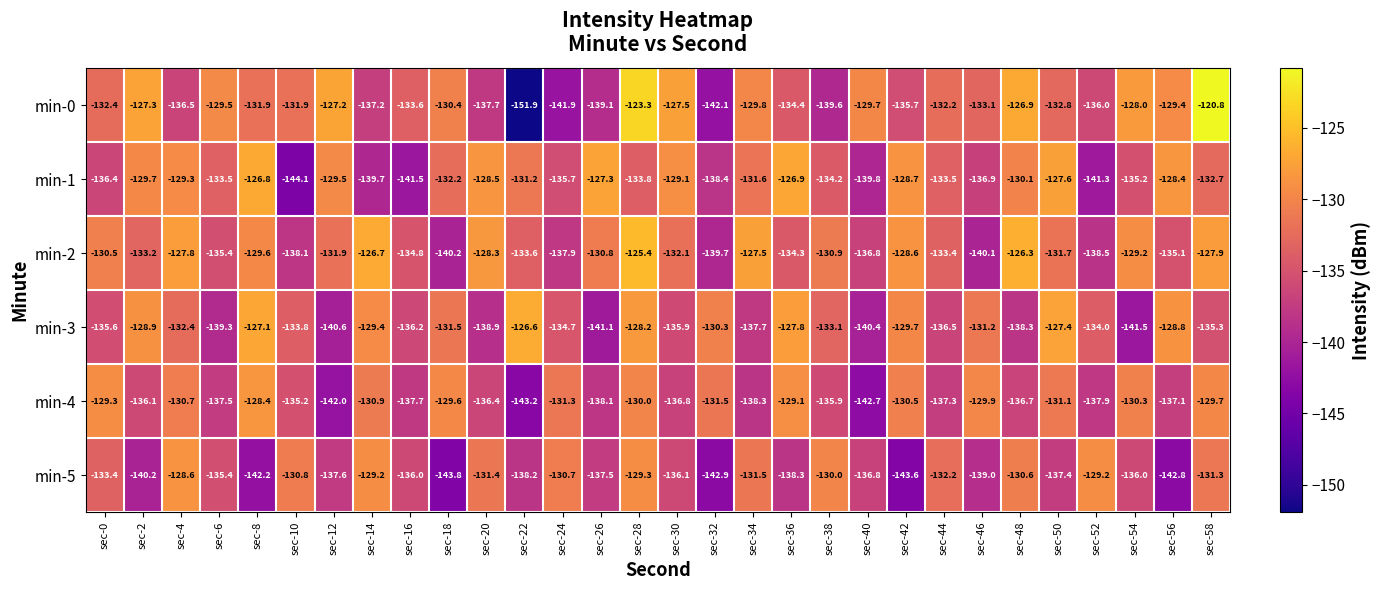

What is the minimum value shown in the chart?

-151.9